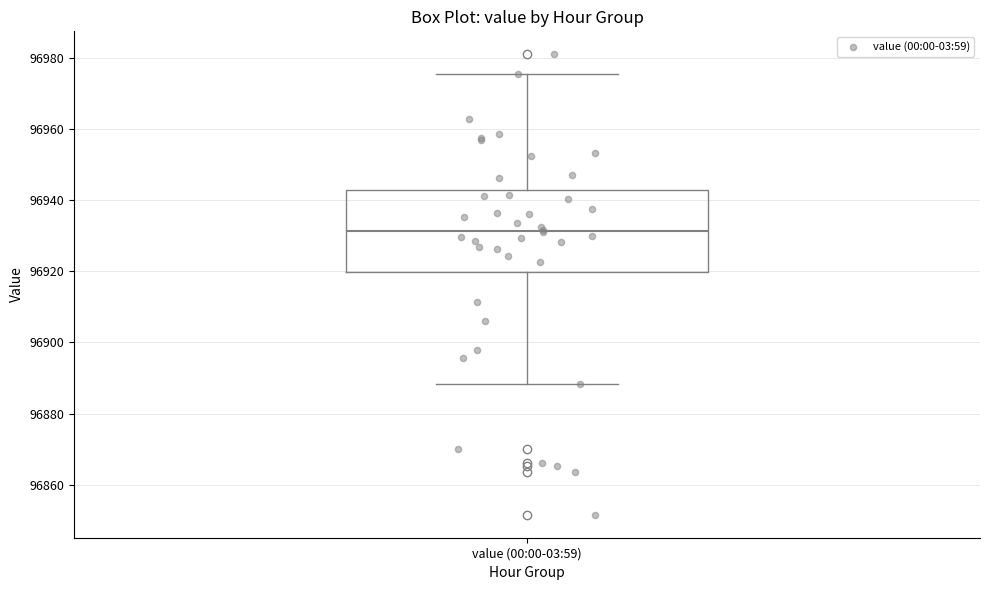

Read this box plot against the y-axis: the position of the median line, the range covered by the box, and the ends of both whiskers. The values are not printed on the chart, so give them approximately, as read against the axis.

median 96932, box 96920 to 96942, whiskers 96888 to 96976